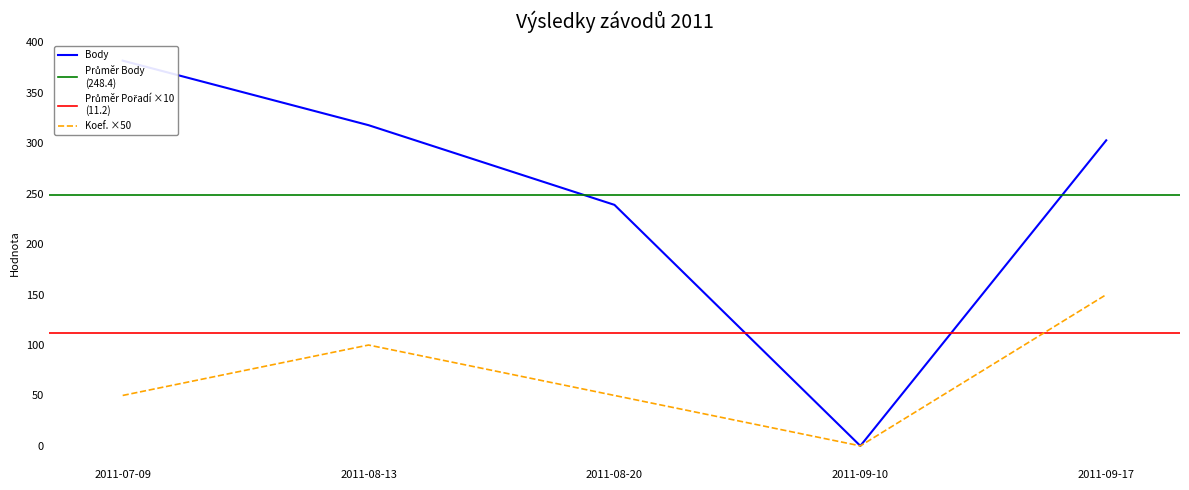

What is the difference between the Koef. values at 2011-08-20 and 2011-09-17?

100